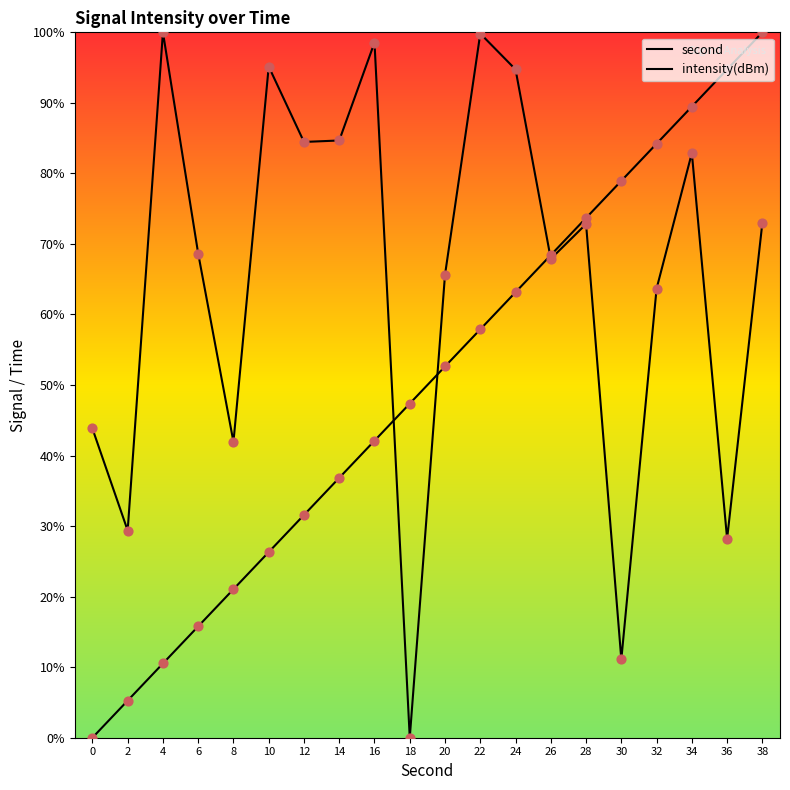

At how many categories does at least one series exceed 73?

13